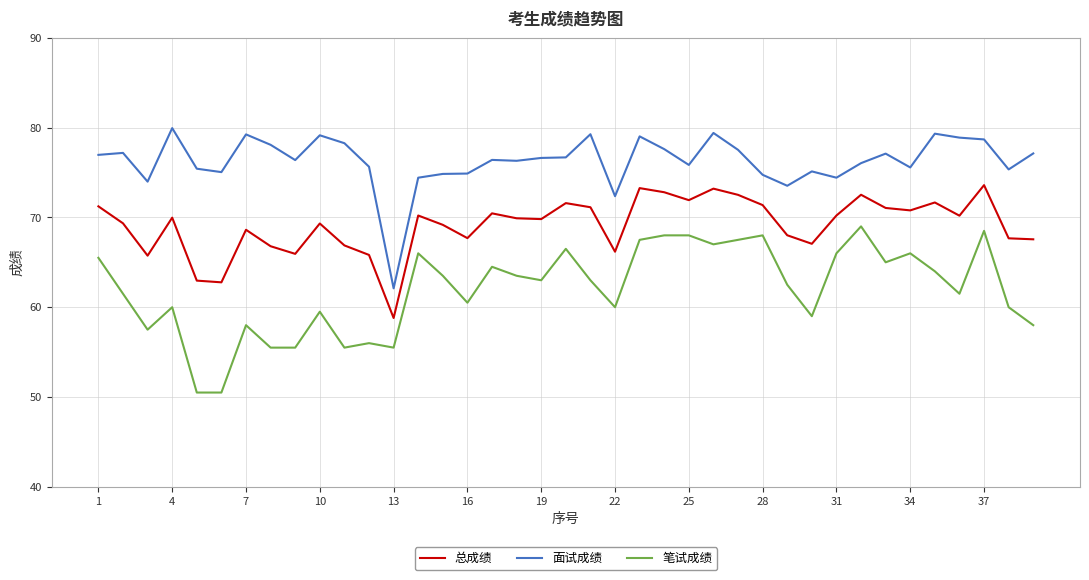

List the series in order of their peak value, lowest first.

笔试成绩, 总成绩, 面试成绩